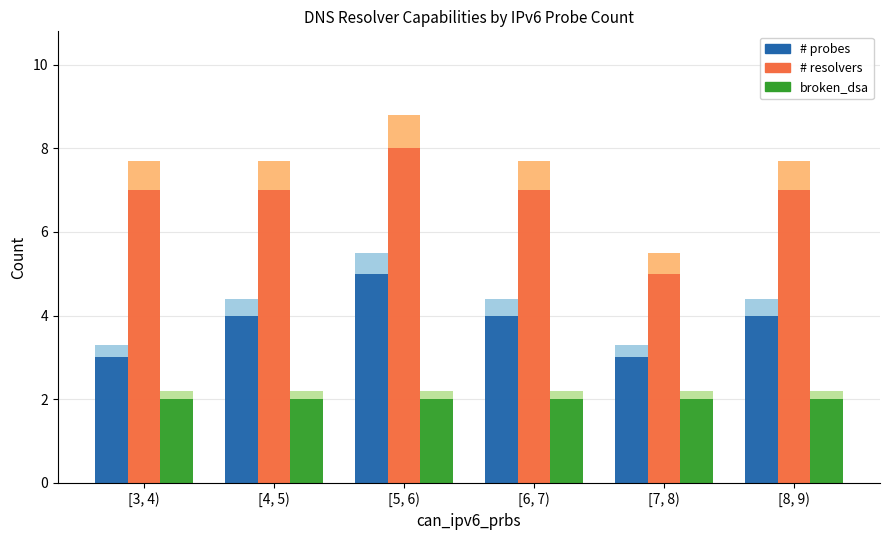

At how many categories does at least one series exceed 7?

1